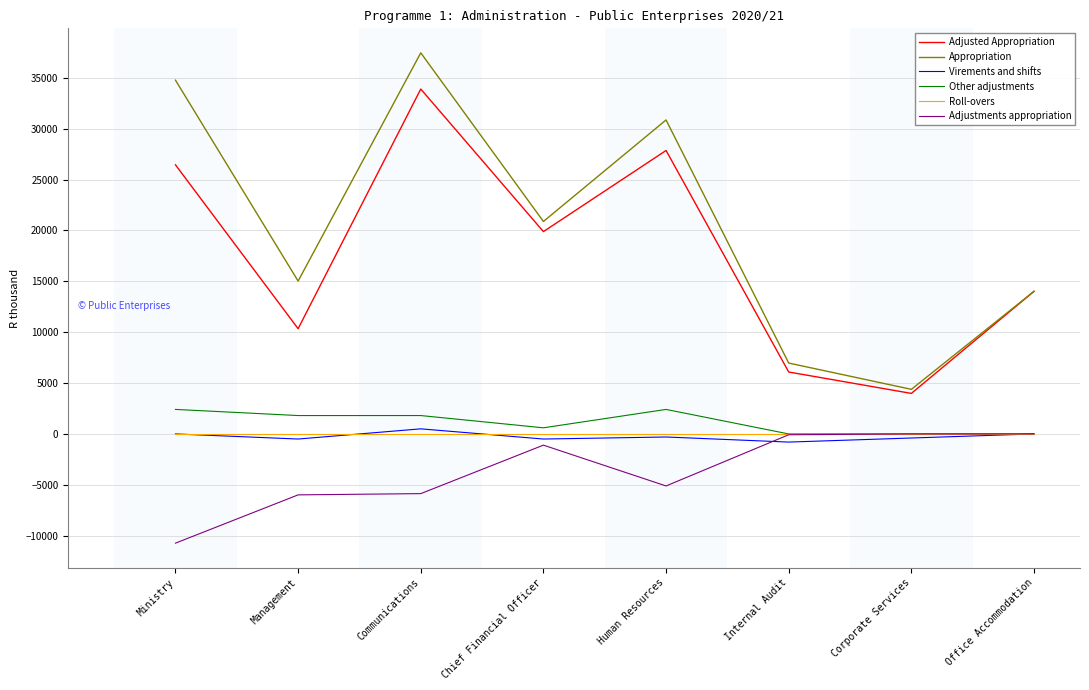

How many categories are shown in the chart?

8